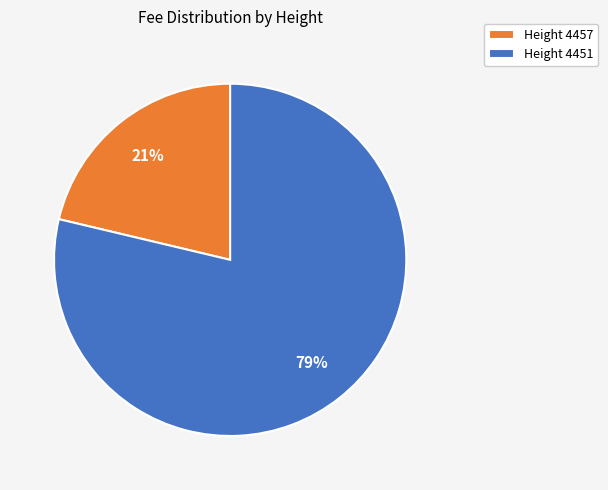

Does Height 4457 account for over 50% of the chart?

No